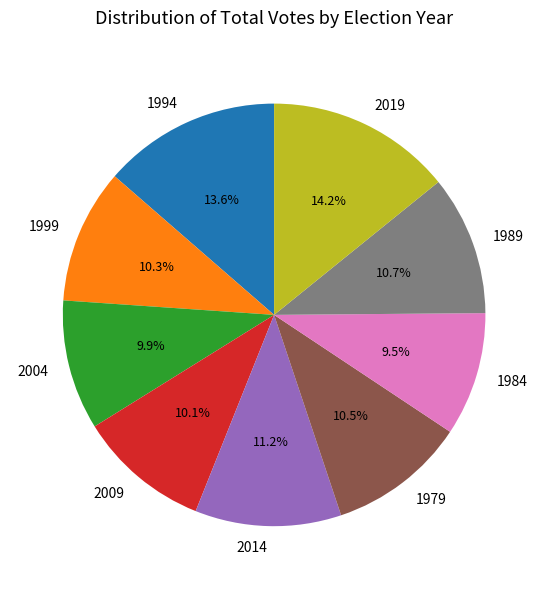

To the nearest percent, what is the difference between the 1999 and 1984 slice percentages?

1%